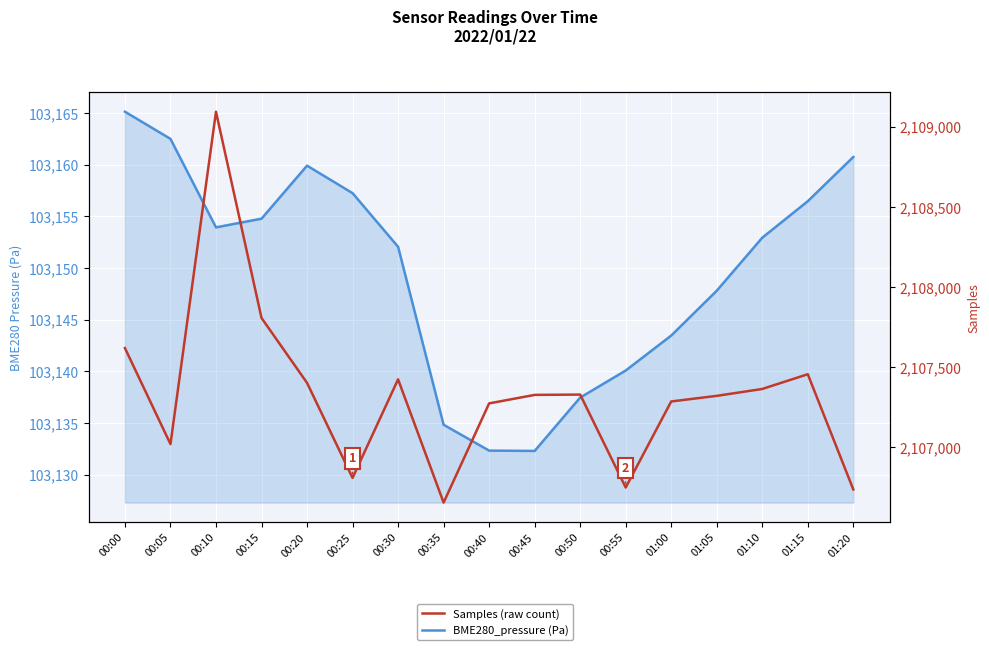

Is the value of Samples at 00:55 greater than the value of BME280_pressure at 01:15?

Yes